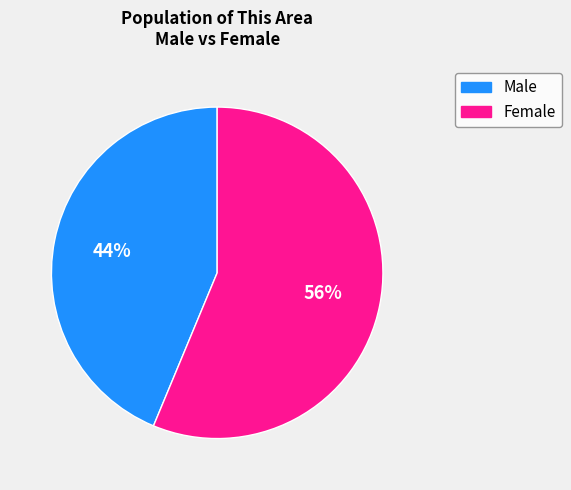

Is the sum of Female and Male greater than half?

Yes